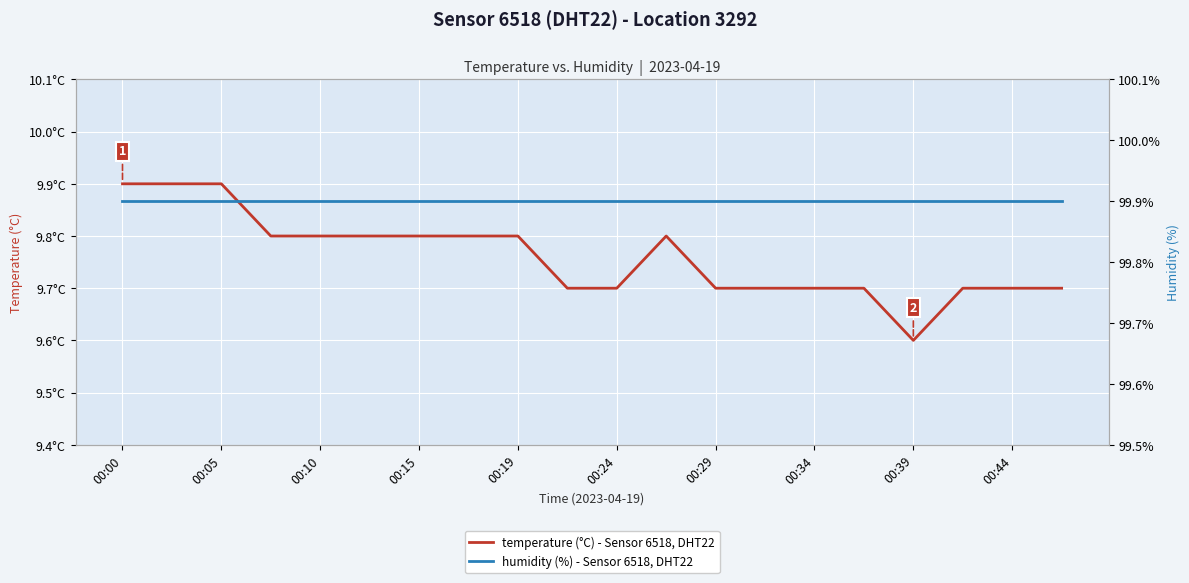

What is the sum of the humidity (%) - Sensor 6518, DHT22 values at 00:39 and 00:44?

199.8